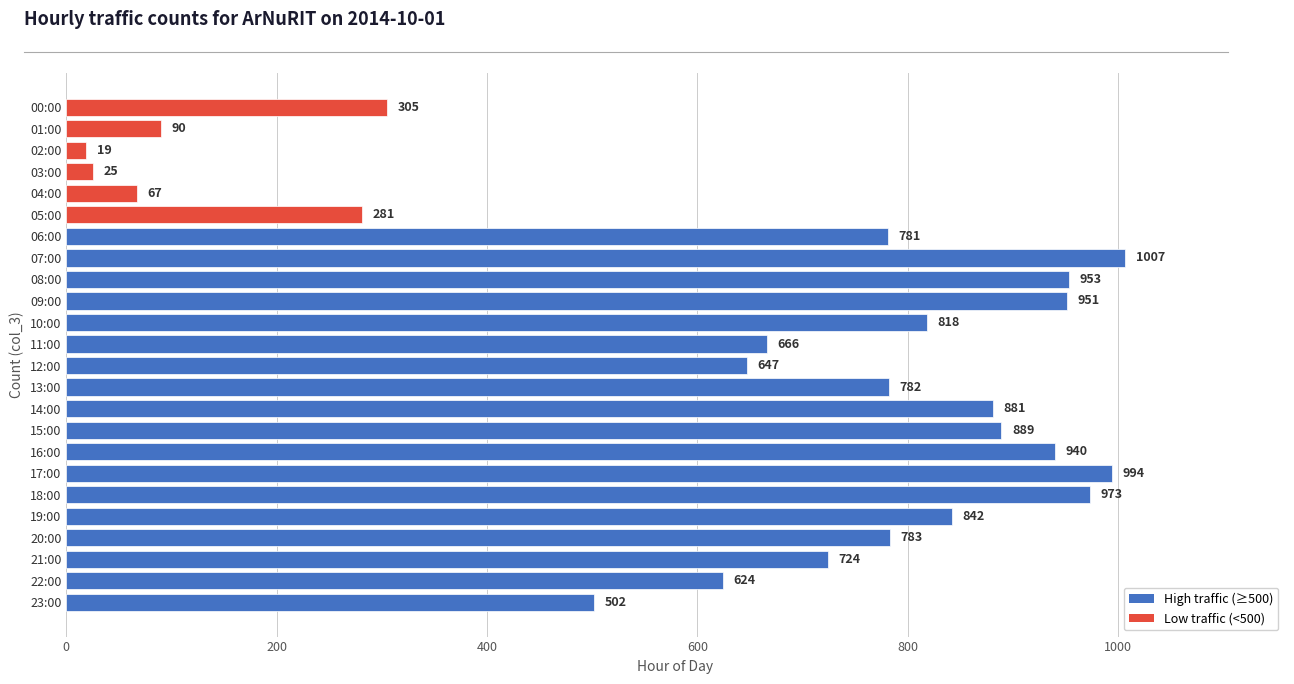

Reading bottom to top, extract all data points from this chart.

23:00=502	22:00=624	21:00=724	20:00=783	19:00=842	18:00=973	17:00=994	16:00=940	15:00=889	14:00=881	13:00=782	12:00=647	11:00=666	10:00=818	09:00=951	08:00=953	07:00=1007	06:00=781	05:00=281	04:00=67	03:00=25	02:00=19	01:00=90	00:00=305